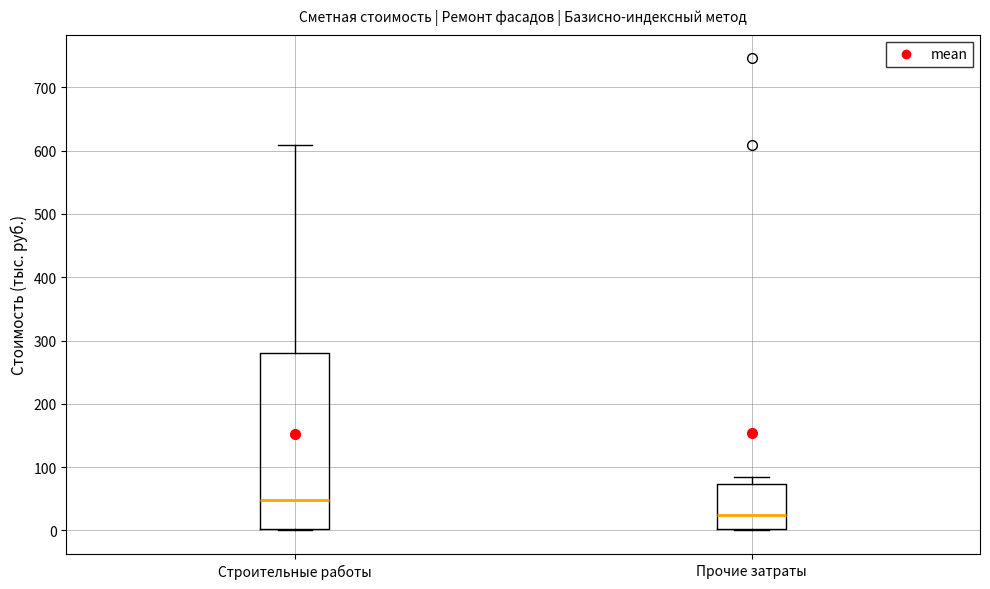

Which box has the lowest median line?

Прочие затраты